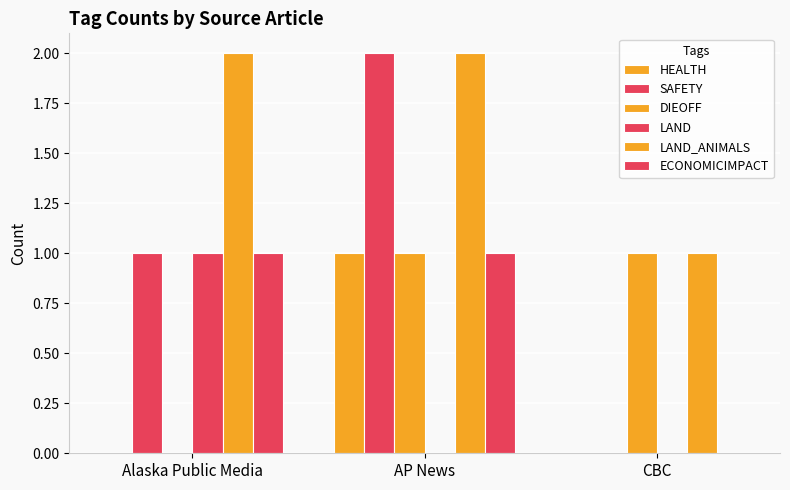

How many groups of bars are there?

3